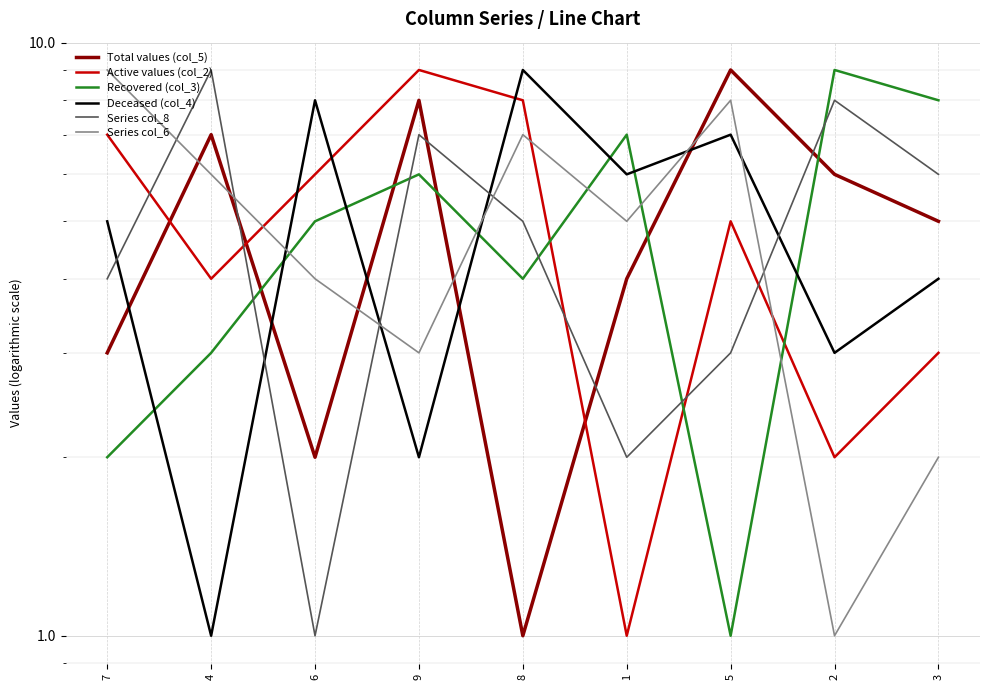

Rank the series at 1 from lowest to highest value.

Active values (col_2), Series col_8, Total values (col_5), Series col_6, Deceased (col_4), Recovered (col_3)